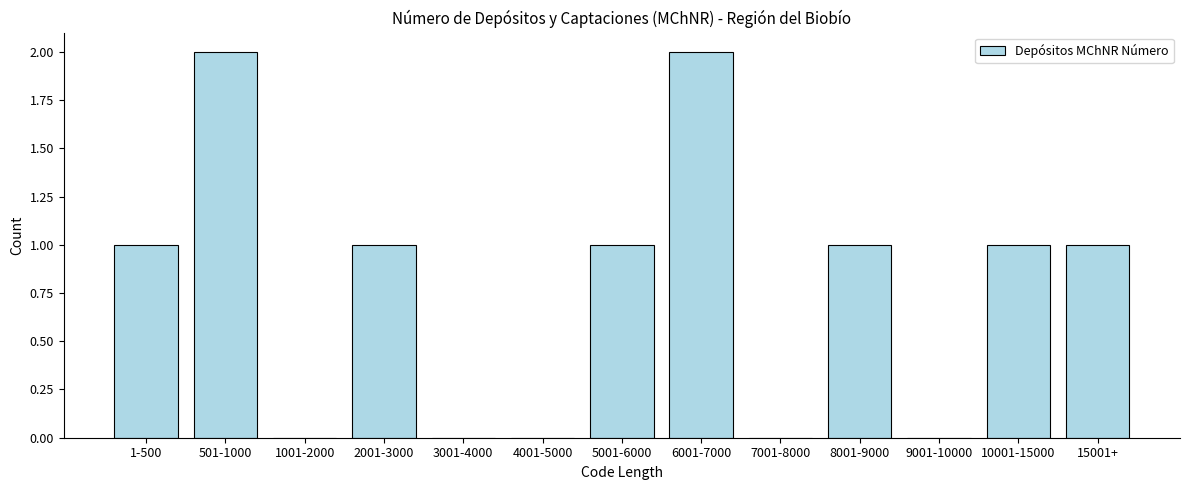

Reading right to left, extract all data points from this chart.

15001+=1	10001-15000=1	9001-10000=0	8001-9000=1	7001-8000=0	6001-7000=2	5001-6000=1	4001-5000=0	3001-4000=0	2001-3000=1	1001-2000=0	501-1000=2	1-500=1